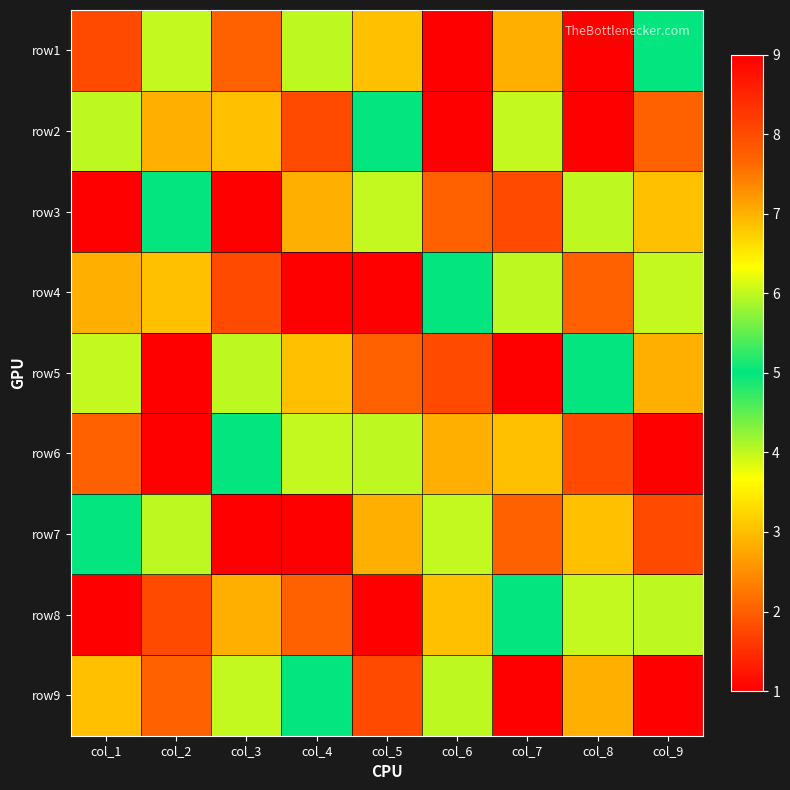

Reading left to right, extract all data points from this chart.

row1: col_1=8	col_2=6	col_3=2	col_4=4	col_5=3	col_6=1	col_7=7	col_8=9	col_9=5
row2: col_1=4	col_2=7	col_3=3	col_4=8	col_5=5	col_6=9	col_7=6	col_8=1	col_9=2
row3: col_1=9	col_2=5	col_3=1	col_4=7	col_5=6	col_6=2	col_7=8	col_8=4	col_9=3
row4: col_1=7	col_2=3	col_3=8	col_4=9	col_5=1	col_6=5	col_7=4	col_8=2	col_9=6
row5: col_1=6	col_2=9	col_3=4	col_4=3	col_5=2	col_6=8	col_7=1	col_8=5	col_9=7
row6: col_1=2	col_2=1	col_3=5	col_4=6	col_5=4	col_6=7	col_7=3	col_8=8	col_9=9
row7: col_1=5	col_2=4	col_3=9	col_4=1	col_5=7	col_6=6	col_7=2	col_8=3	col_9=8
row8: col_1=1	col_2=8	col_3=7	col_4=2	col_5=9	col_6=3	col_7=5	col_8=6	col_9=4
row9: col_1=3	col_2=2	col_3=6	col_4=5	col_5=8	col_6=4	col_7=9	col_8=7	col_9=1